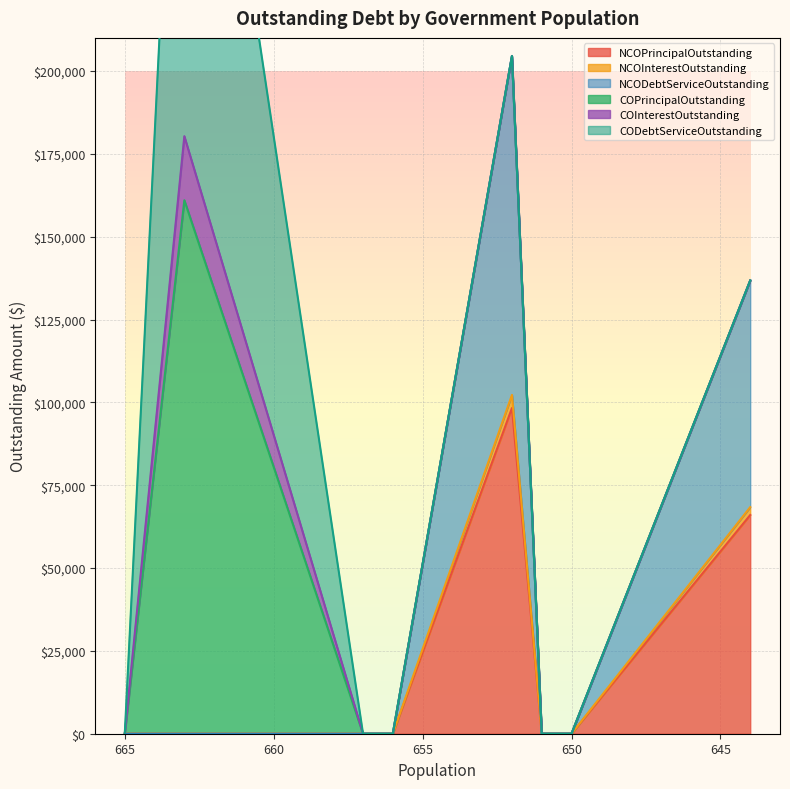

True or false: NCOPrincipalOutstanding has more than 2 points higher than both neighbors.

False